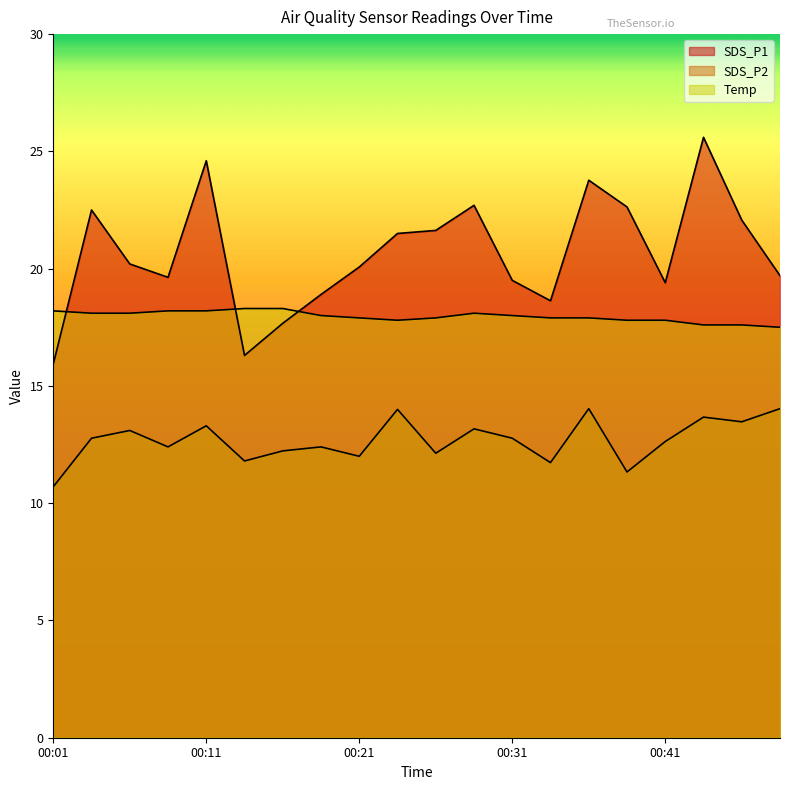

Where does the SDS_P1 series first go above 20?

00:04